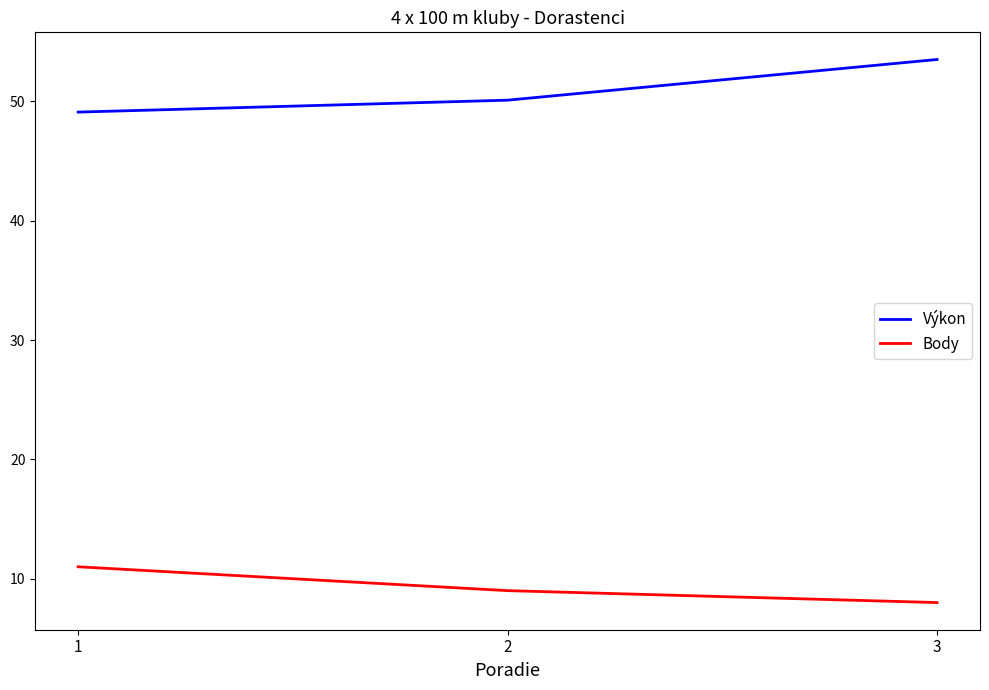

Between 1 and 2, which series saw the biggest shift?

Body